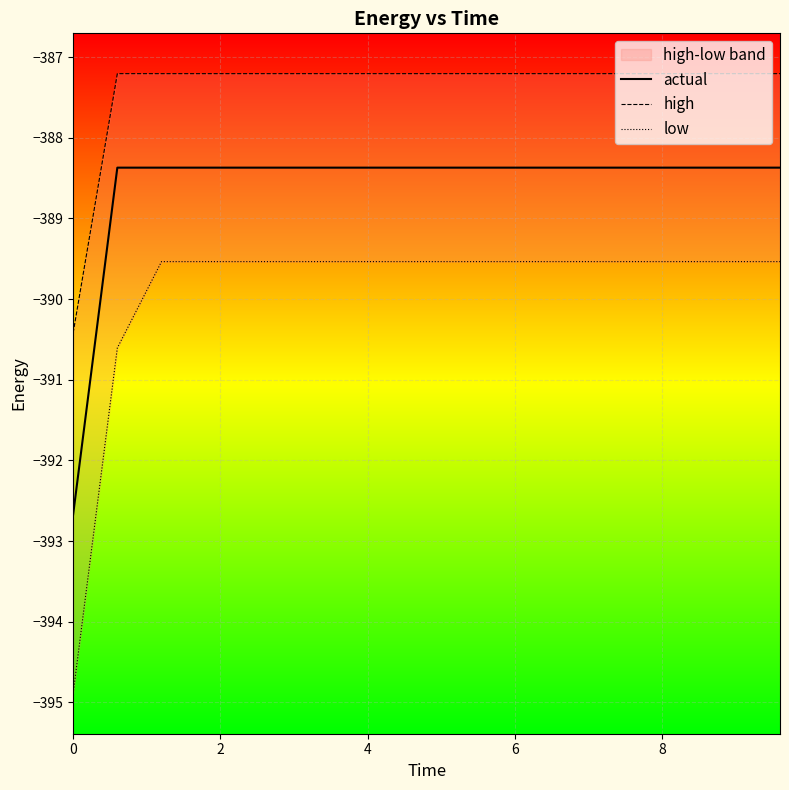

The actual series shows -388.4 at 6. True or false?

True